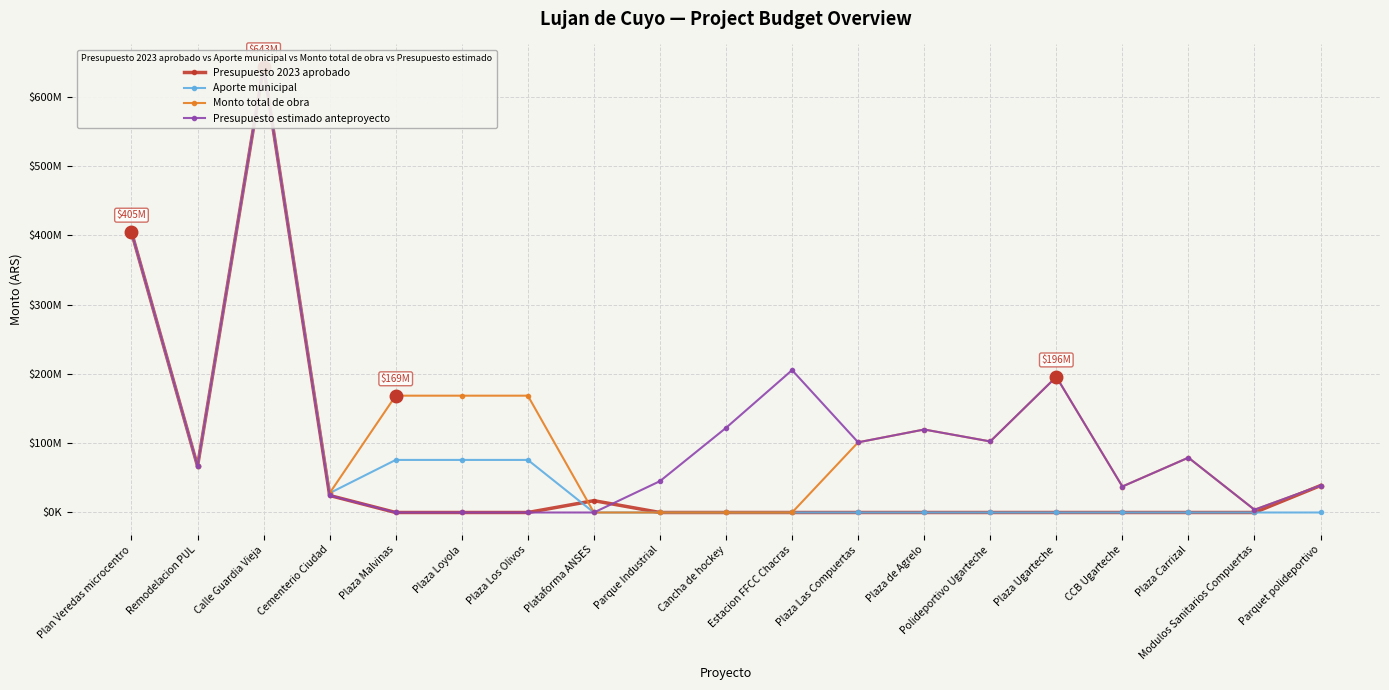

Reading left to right, what are all the values shown in this chart?

Presupuesto 2023 aprobado: Plan Veredas microcentro=404700000.0	Remodelacion PUL=66930000.0	Calle Guardia Vieja=643306831.6	Cementerio Ciudad=24566478.4	Plaza Malvinas=0.0	Plaza Loyola=0.0	Plaza Los Olivos=0.0	Plataforma ANSES=17066293.9	Parque Industrial=0.0	Cancha de hockey=0.0	Estacion FFCC Chacras=0.0	Plaza Las Compuertas=0.0	Plaza de Agrelo=0.0	Polideportivo Ugarteche=0.0	Plaza Ugarteche=0.0	CCB Ugarteche=0.0	Plaza Carrizal=0.0	Modulos Sanitarios Compuertas=0.0	Parquet polideportivo=38887944.8
Aporte municipal: Plan Veredas microcentro=404700000.0	Remodelacion PUL=66930000.0	Calle Guardia Vieja=643306831.6	Cementerio Ciudad=27990431.3	Plaza Malvinas=75874299.0	Plaza Loyola=75874299.0	Plaza Los Olivos=75874299.0	Plataforma ANSES=0.0	Parque Industrial=0.0	Cancha de hockey=0.0	Estacion FFCC Chacras=0.0	Plaza Las Compuertas=0.0	Plaza de Agrelo=0.0	Polideportivo Ugarteche=0.0	Plaza Ugarteche=0.0	CCB Ugarteche=0.0	Plaza Carrizal=0.0	Modulos Sanitarios Compuertas=0.0	Parquet polideportivo=0.0
Monto total de obra: Plan Veredas microcentro=404700000.0	Remodelacion PUL=66930000.0	Calle Guardia Vieja=643306831.6	Cementerio Ciudad=27990431.3	Plaza Malvinas=168594783.6	Plaza Loyola=168594783.6	Plaza Los Olivos=168594783.6	Plataforma ANSES=0.0	Parque Industrial=0.0	Cancha de hockey=0.0	Estacion FFCC Chacras=0.0	Plaza Las Compuertas=101293417.4	Plaza de Agrelo=119765928.0	Polideportivo Ugarteche=102539768.7	Plaza Ugarteche=195786749.0	CCB Ugarteche=37511734.3	Plaza Carrizal=79165446.7	Modulos Sanitarios Compuertas=4000000.0	Parquet polideportivo=38800000.0
Presupuesto estimado anteproyecto: Plan Veredas microcentro=404700000.0	Remodelacion PUL=66930000.0	Calle Guardia Vieja=643306831.6	Cementerio Ciudad=24566478.4	Plaza Malvinas=0.0	Plaza Loyola=0.0	Plaza Los Olivos=0.0	Plataforma ANSES=0.0	Parque Industrial=45237120.0	Cancha de hockey=122148586.6	Estacion FFCC Chacras=205457028.4	Plaza Las Compuertas=101293417.4	Plaza de Agrelo=119765928.0	Polideportivo Ugarteche=102539768.7	Plaza Ugarteche=195786749.0	CCB Ugarteche=37511734.3	Plaza Carrizal=79165446.7	Modulos Sanitarios Compuertas=4000000.0	Parquet polideportivo=38887944.8